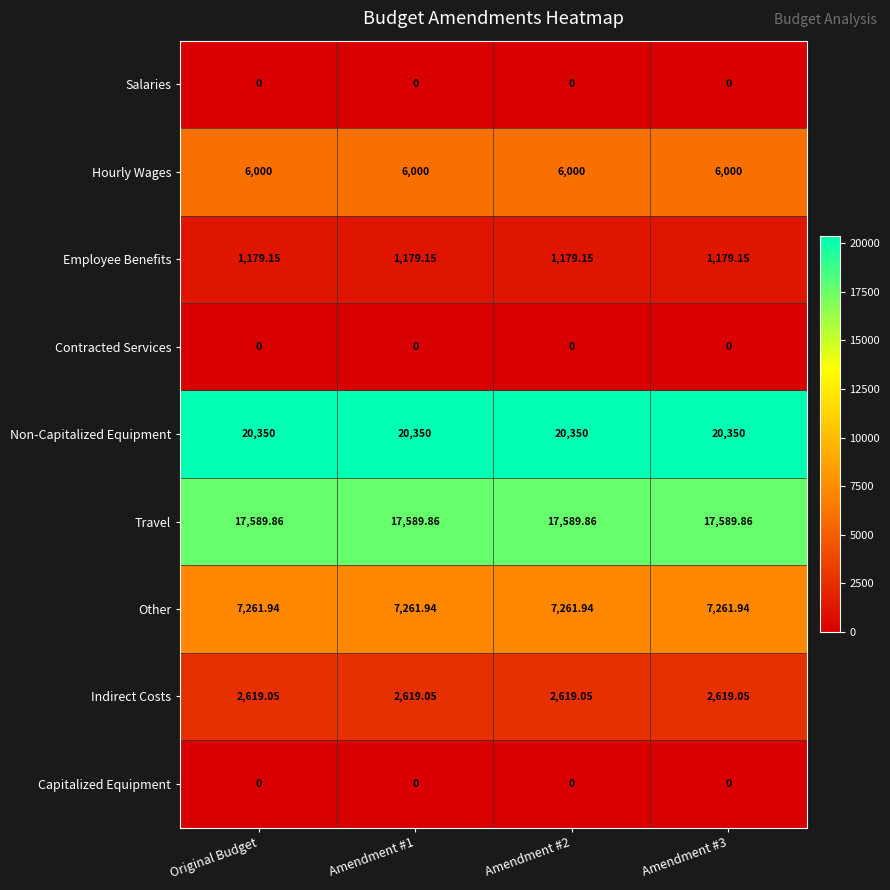

Is the value of Salaries at Amendment #1 greater than the value of Hourly Wages at Amendment #3?

No